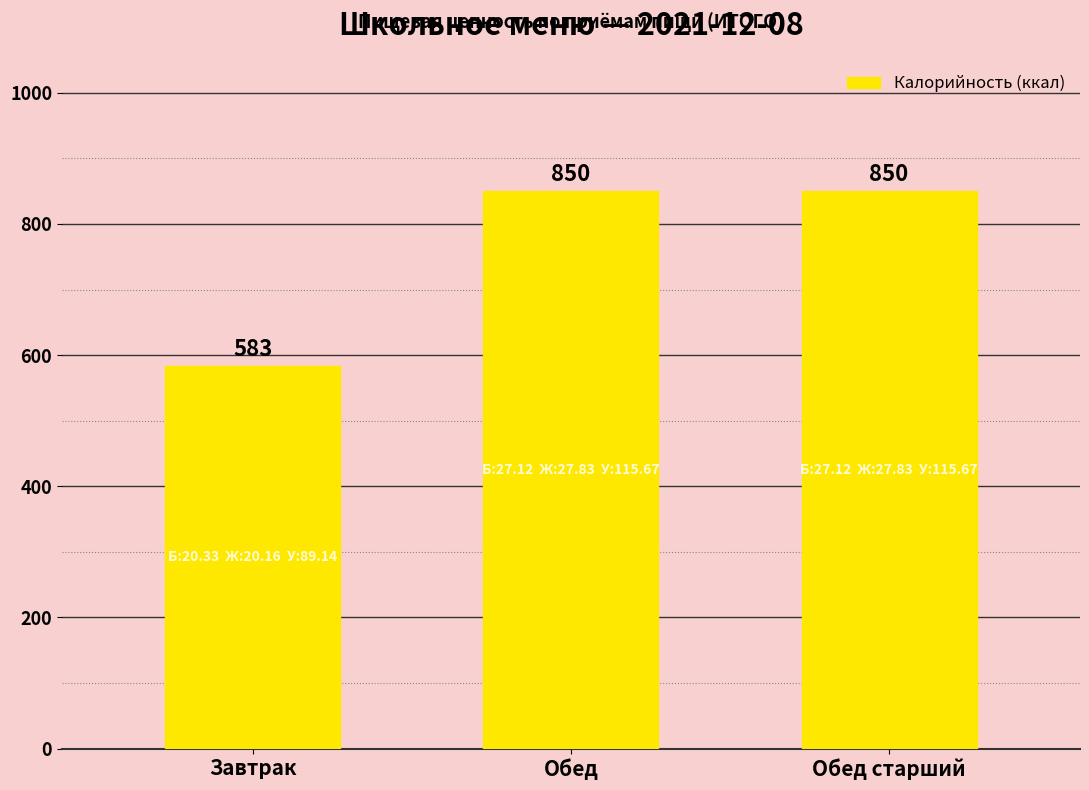

What is the smallest value displayed?

583